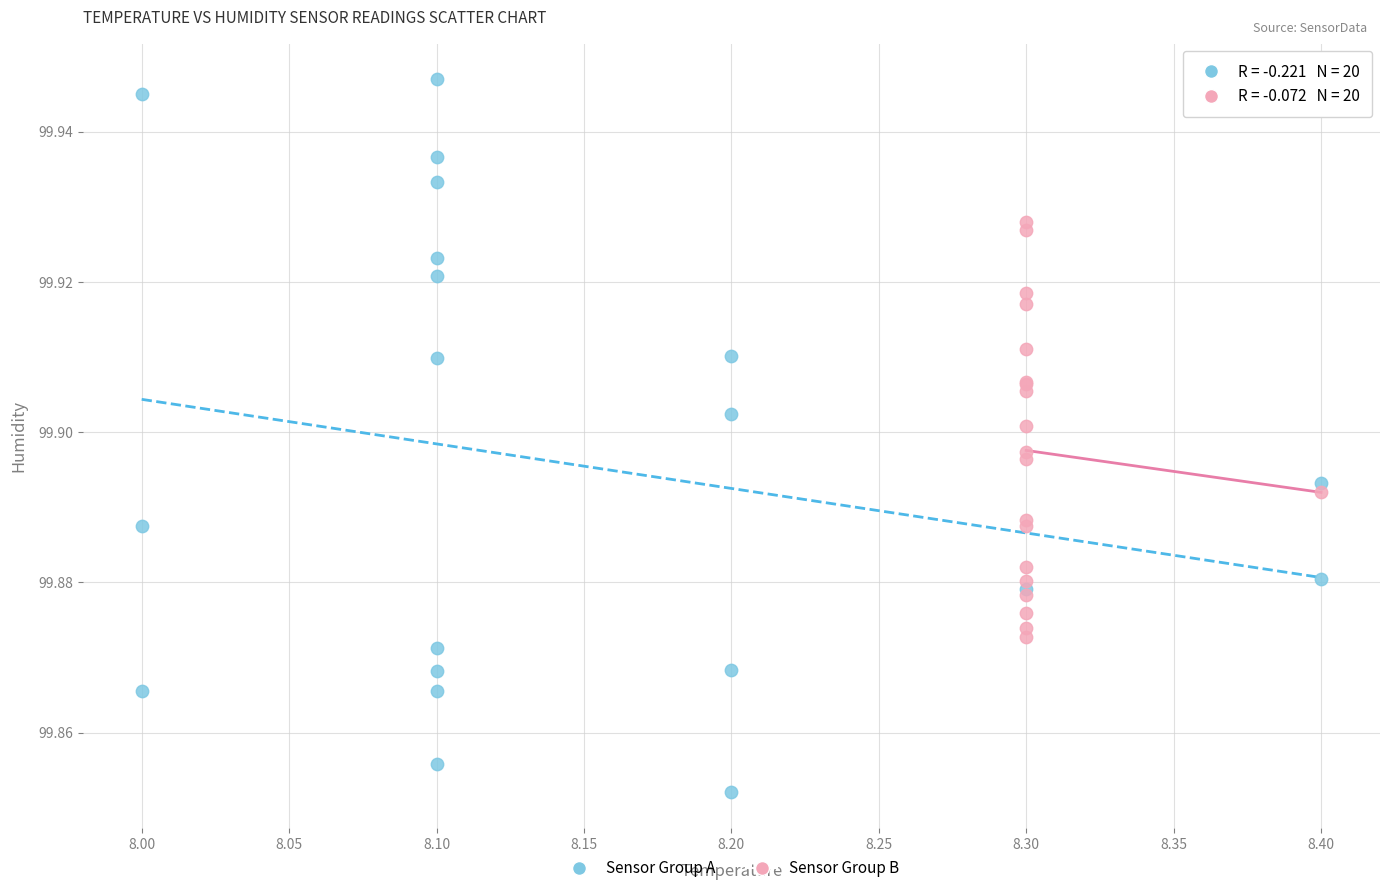

Which series contains the highest Y value?

Sensor Group A